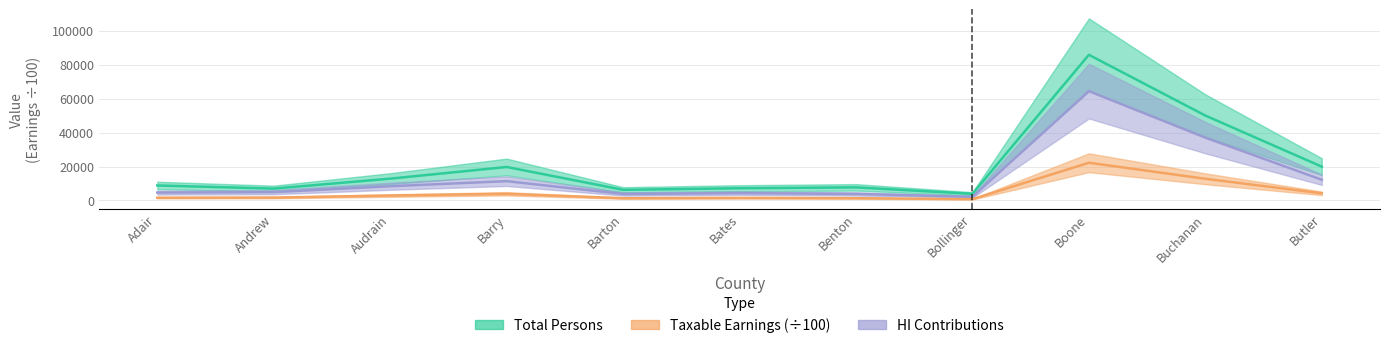

True or false: Total Persons (col_4) and Taxable Earnings Total (col_7) cross at least once.

False